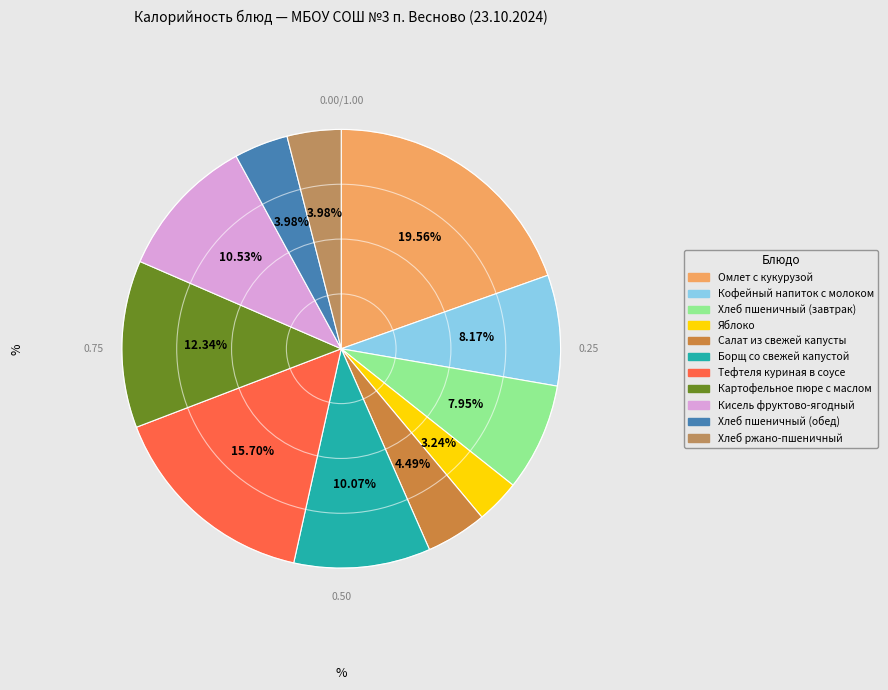

To the nearest percent, what is the combined percentage of Кофейный напиток с молоком and Борщ со свежей капустой?

18%